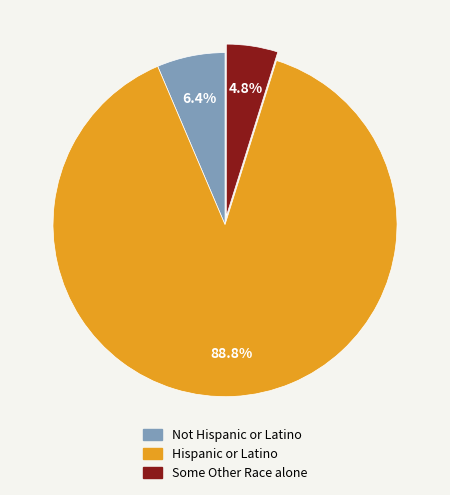

Is there a majority slice in this chart?

Yes